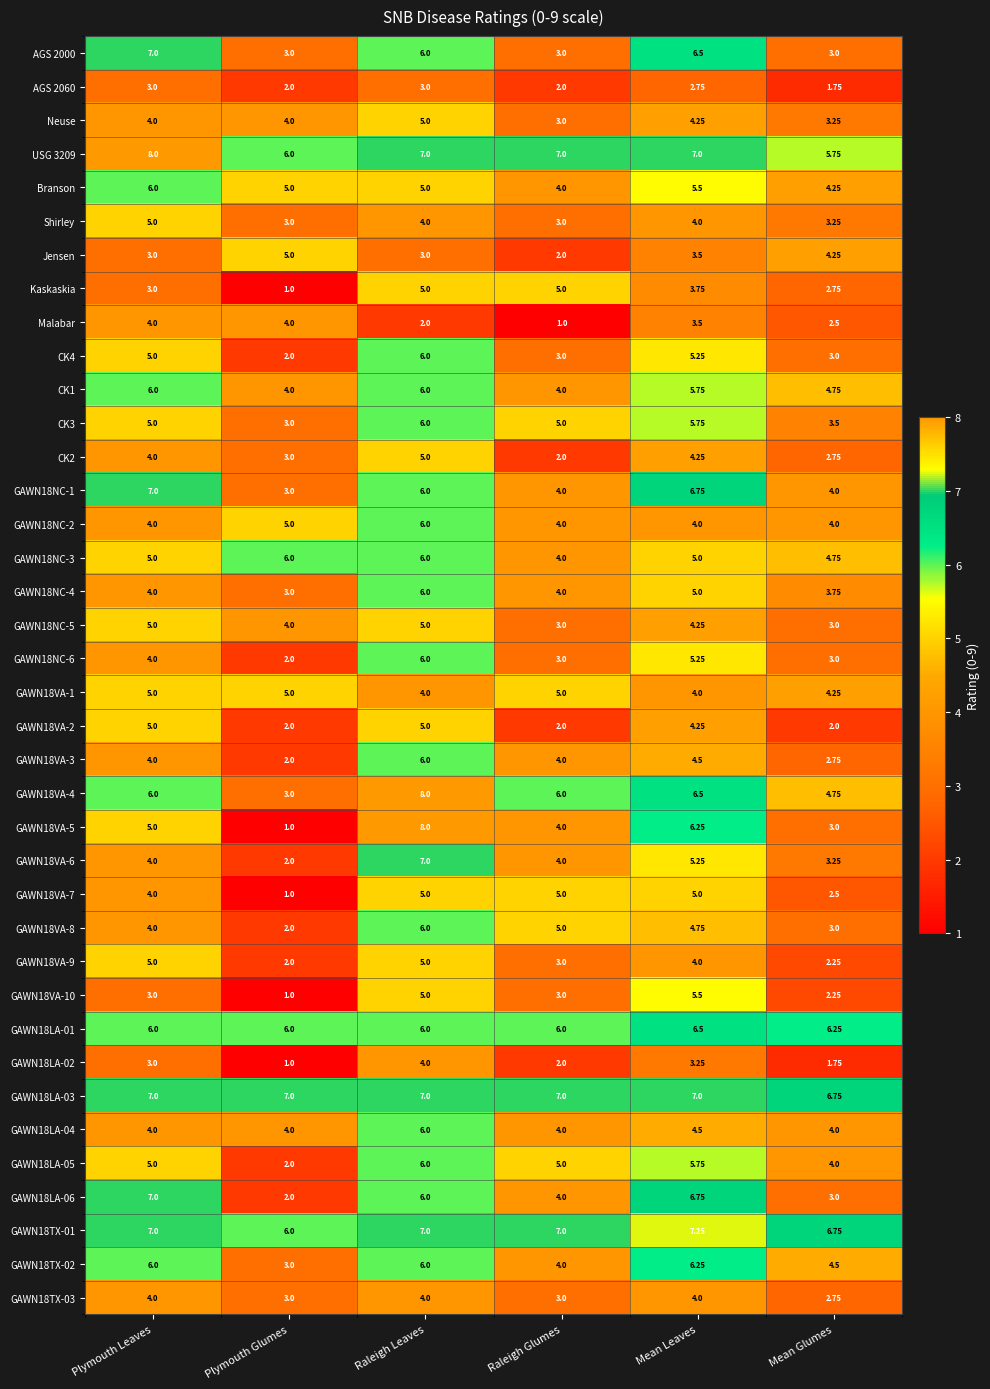

At which label does GAWN18TX-03 reach its minimum?

Mean Glumes